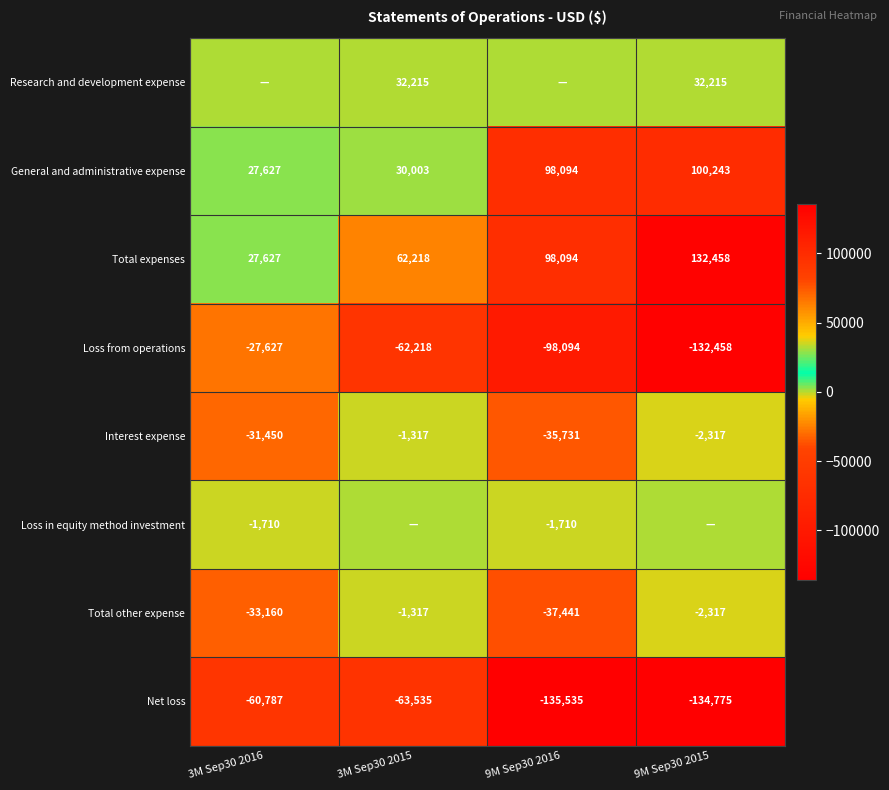

What is the highest value of the Total other expense series?

-1317